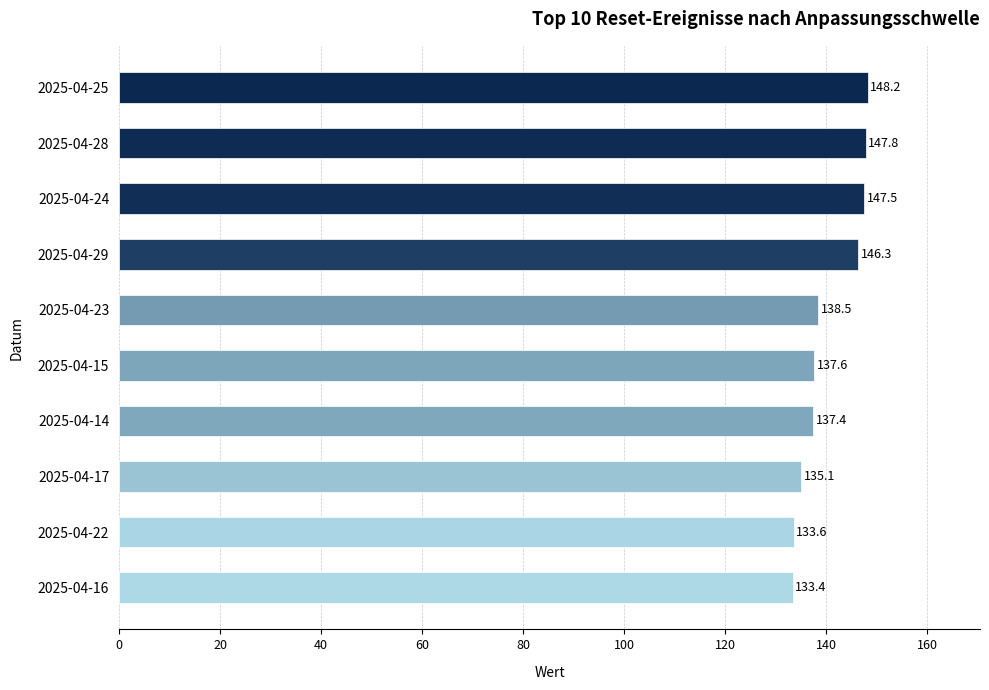

Count the number of data series in this chart.

1